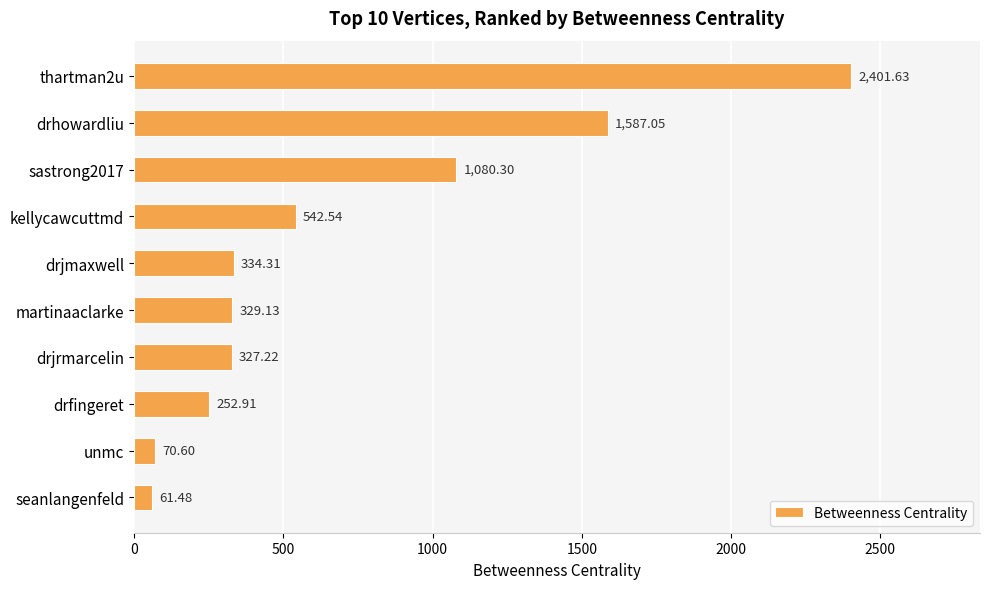

Which has a higher value, sastrong2017 or drjrmarcelin?

sastrong2017